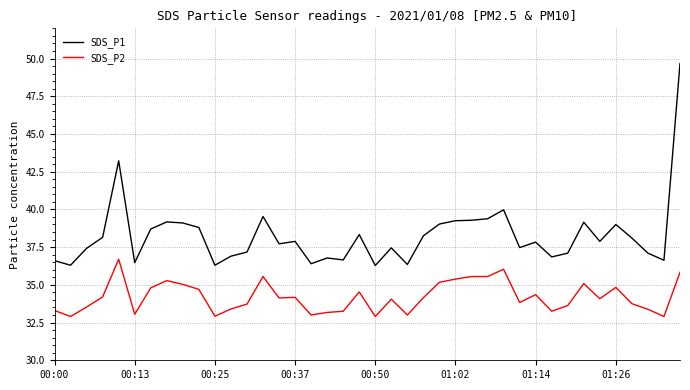

What are all the series names shown in the legend?

SDS_P1, SDS_P2